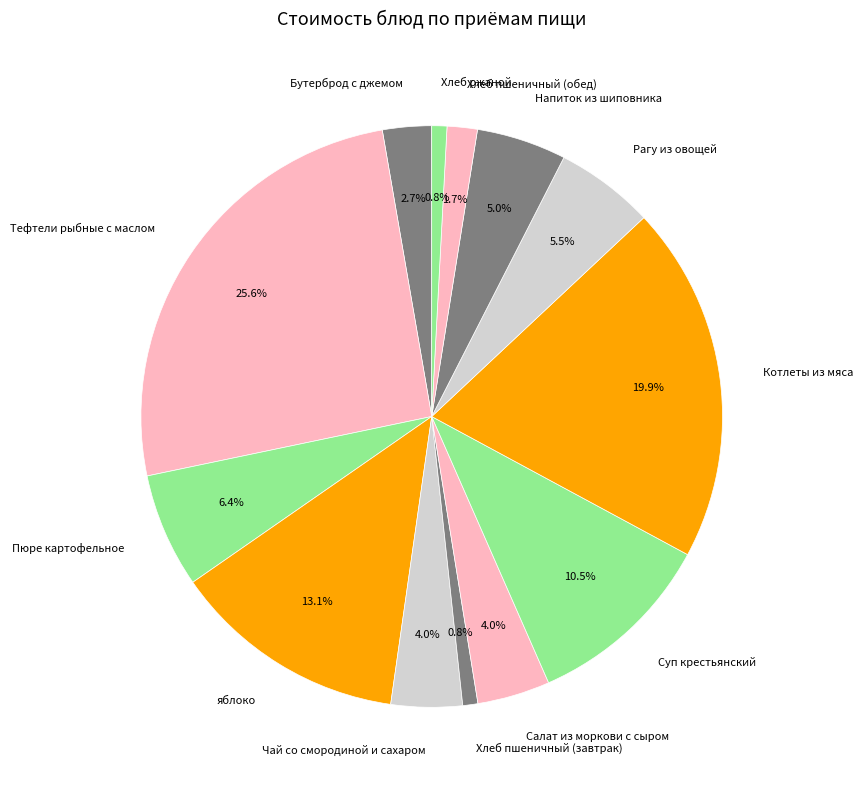

Which slice is the largest?

Тефтели рыбные с маслом